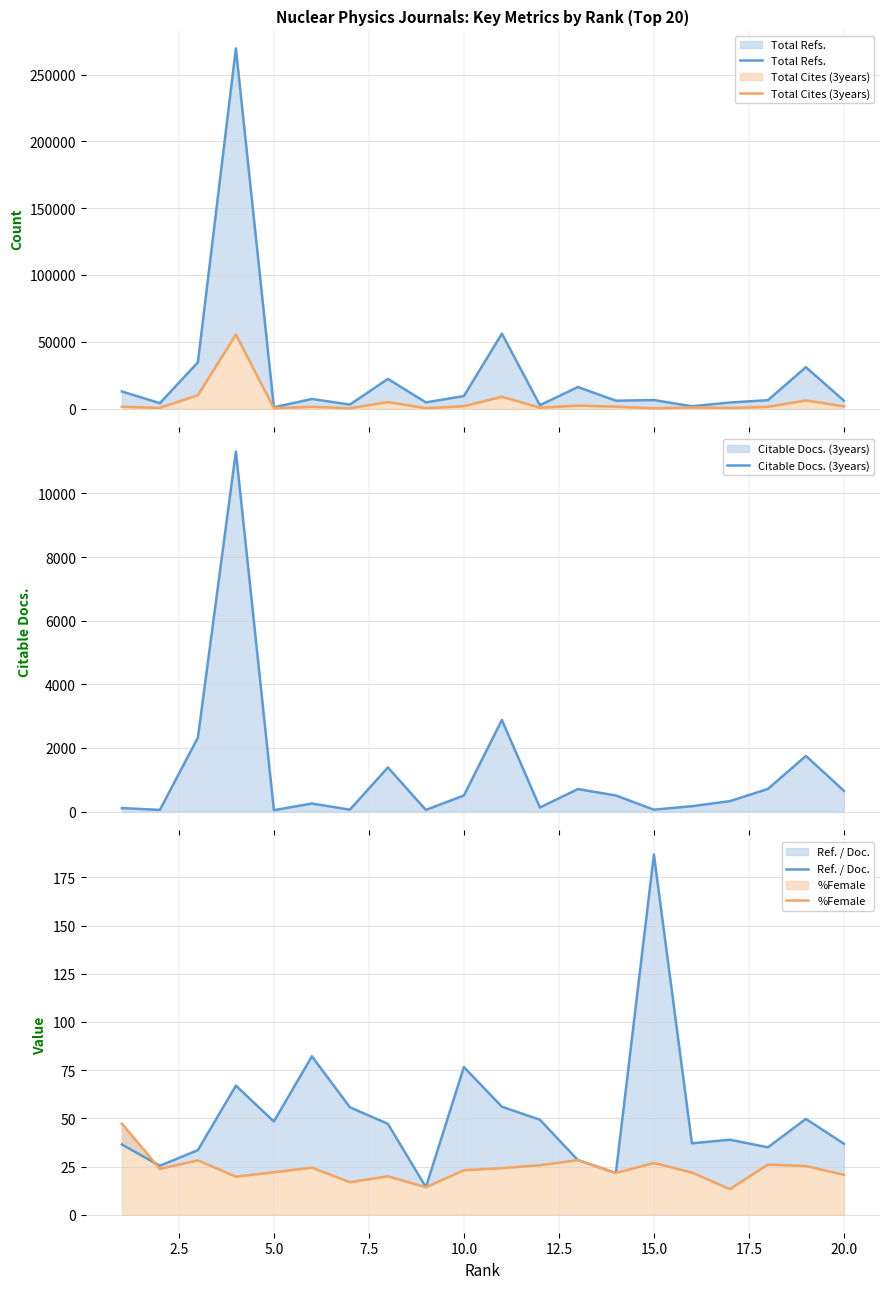

Reading left to right, transcribe all the data shown in this chart.

Total Refs.: 12794.0	4009.0	34617.0	269603.0	919.0	7149.0	2954.0	22209.0	4601.0	9344.0	56083.0	2513.0	16106.0	5853.0	6352.0	1704.0	4514.0	6258.0	30972.0	5930.0
Total Cites (3years): 1374.0	510.0	10043.0	55463.0	242.0	1341.0	238.0	4847.0	305.0	1779.0	8838.0	631.0	2175.0	1448.0	192.0	836.0	464.0	1293.0	6067.0	1657.0
Citable Docs. (3years): 111.0	55.0	2327.0	11320.0	46.0	254.0	62.0	1390.0	53.0	508.0	2881.0	130.0	709.0	507.0	61.0	171.0	330.0	713.0	1751.0	656.0
Ref. / Doc.: 36.4	25.4	33.5	67.0	48.4	82.2	55.7	47.1	14.3	76.6	56.0	49.3	28.3	21.7	186.8	37.0	38.9	35.0	49.7	36.8
%Female: 47.2	23.8	28.2	19.8	22.0	24.4	16.9	19.9	14.3	23.1	24.2	25.7	28.3	21.7	26.8	21.9	13.3	26.0	25.3	20.7